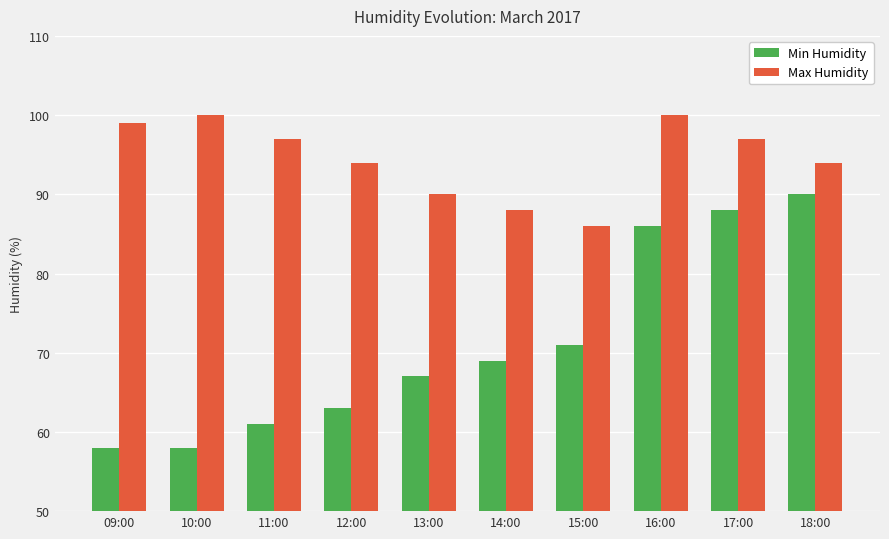

What is the total value across all series at 14:00?

157